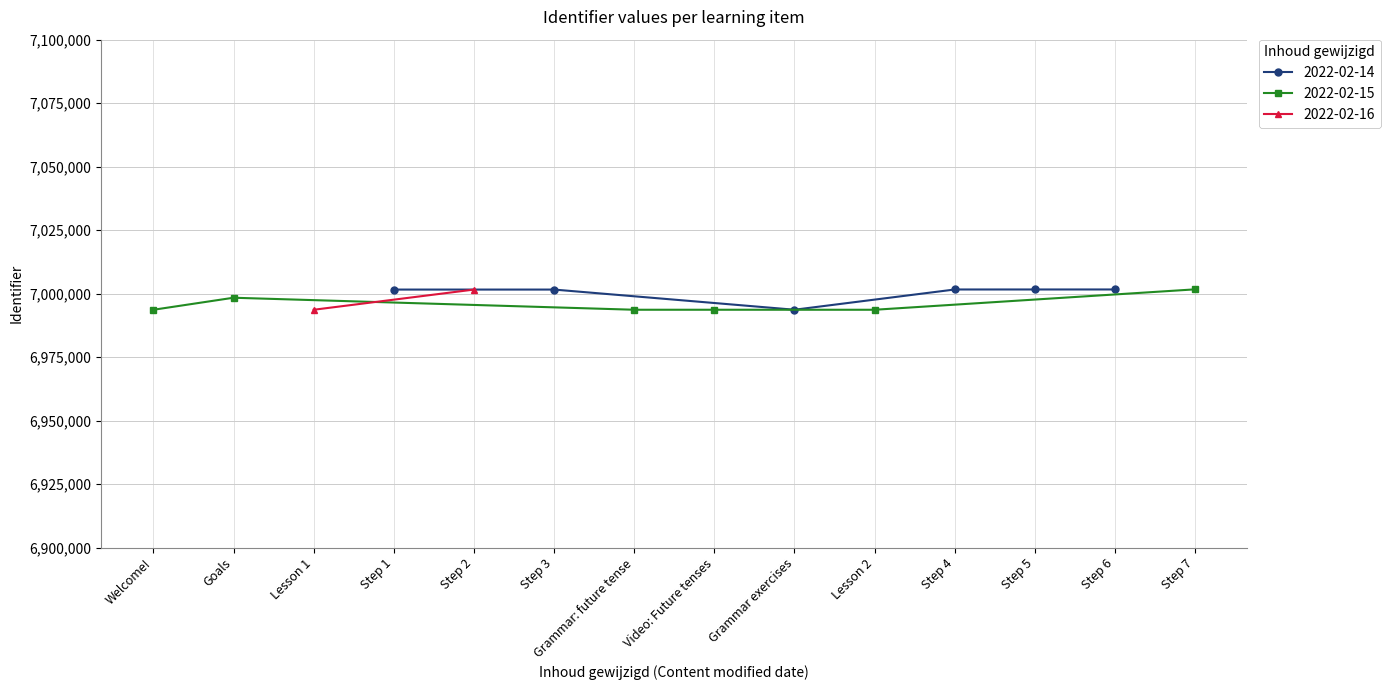

How many values are below 7001586?

7